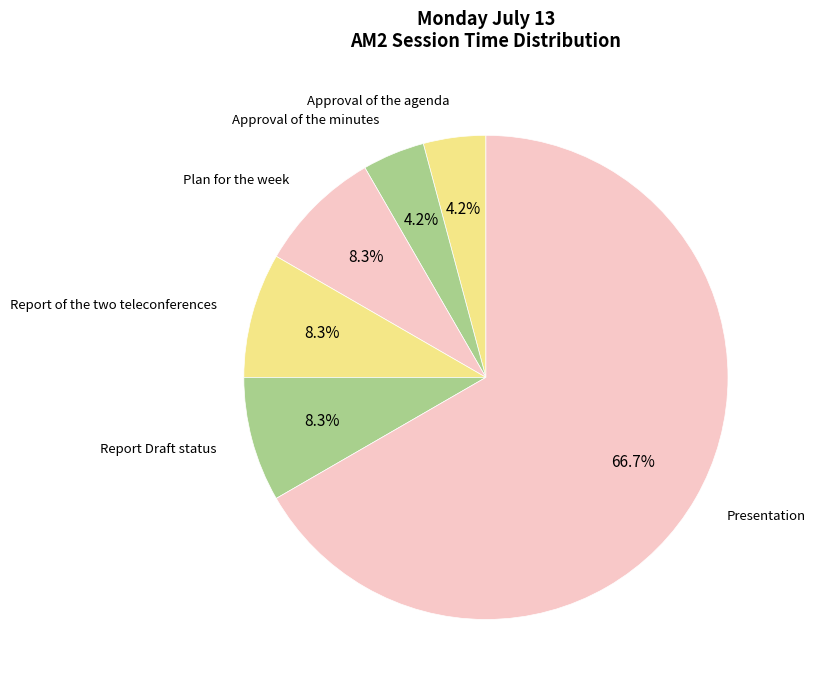

To the nearest percent, what is the combined percentage of Report Draft status and Plan for the week?

17%